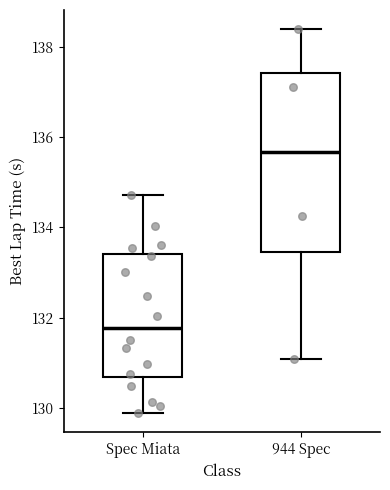

Reading left to right, transcribe this box plot: for each box, give where its median line is, the range the box spans, and where its two whiskers end, as read against the y-axis. The values are not printed on the chart, so give them approximately, as read against the axis.

Spec Miata: median 131.8, box 130.6 to 133.4, whiskers 129.8 to 134.8
944 Spec: median 135.6, box 133.4 to 137.4, whiskers 131.0 to 138.4